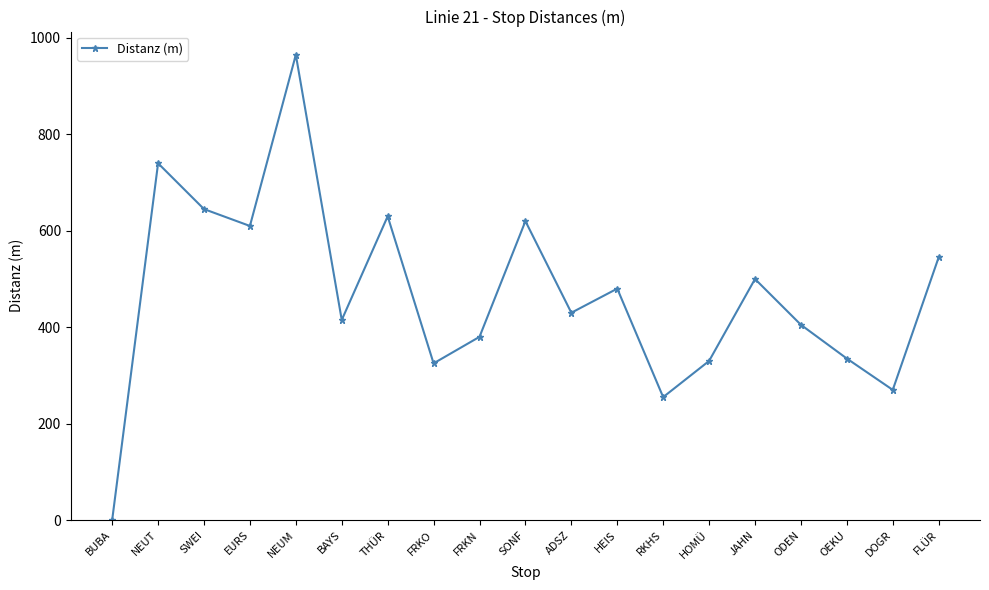

How many positive values are there?

18